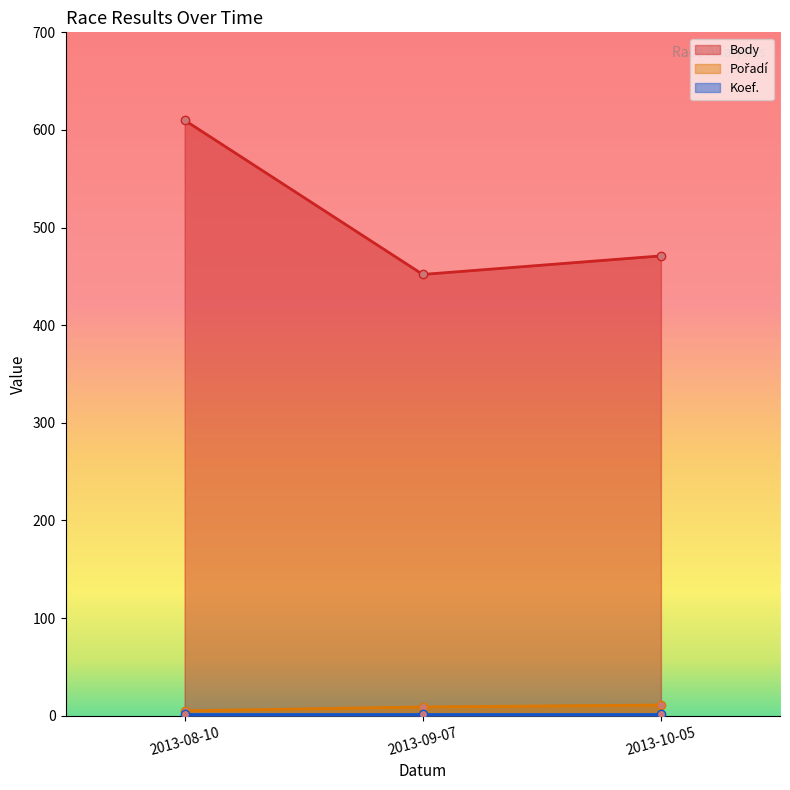

What is the difference between the highest and lowest values at 2013-08-10?

605